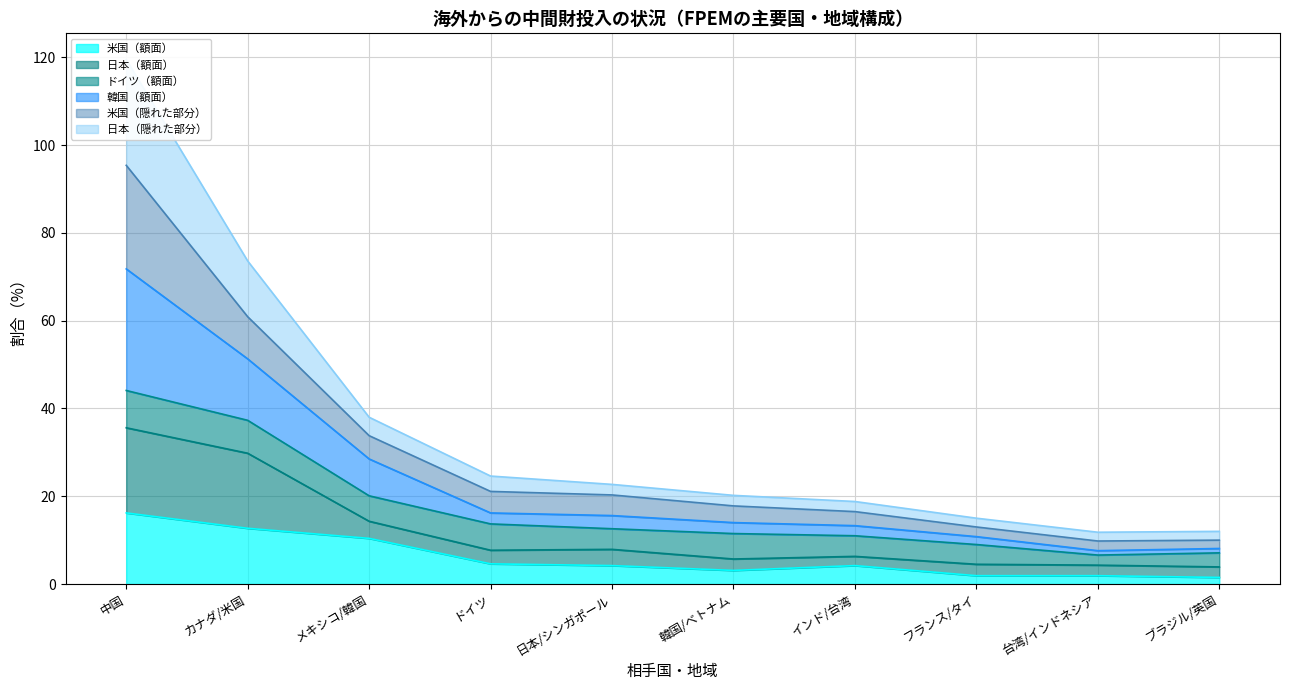

Does the chart display data point markers on the line(s)?

No